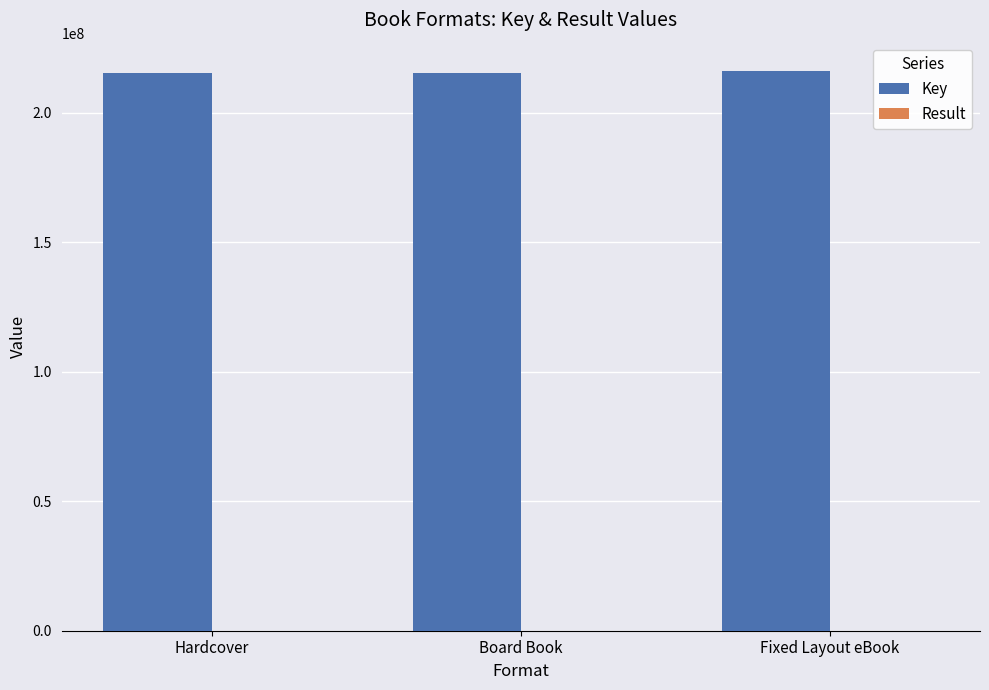

What is the greatest value displayed?

216188620